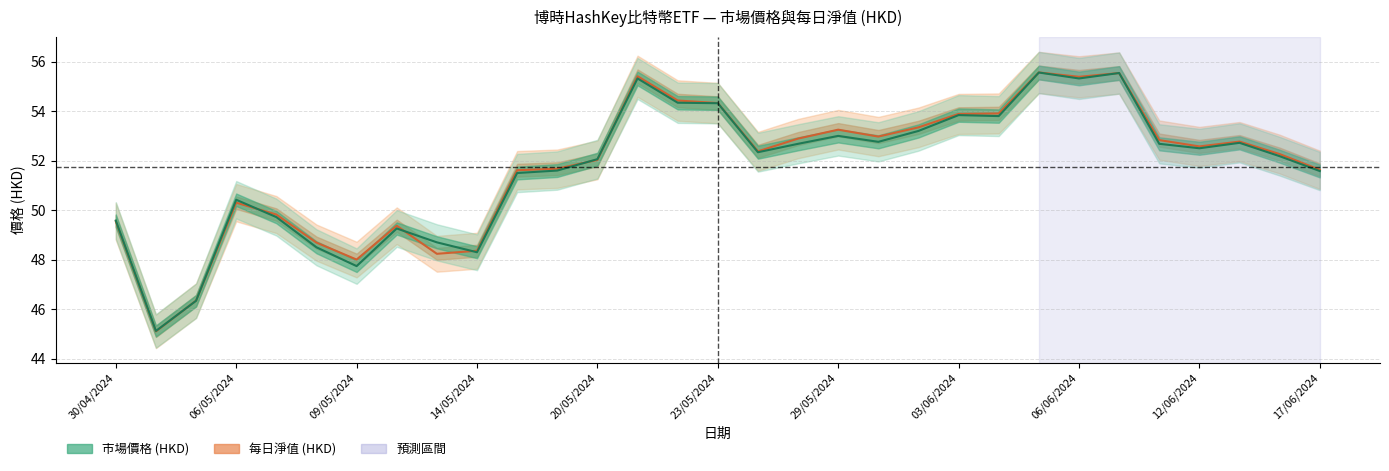

What position from the left is 07/06/2024?

26